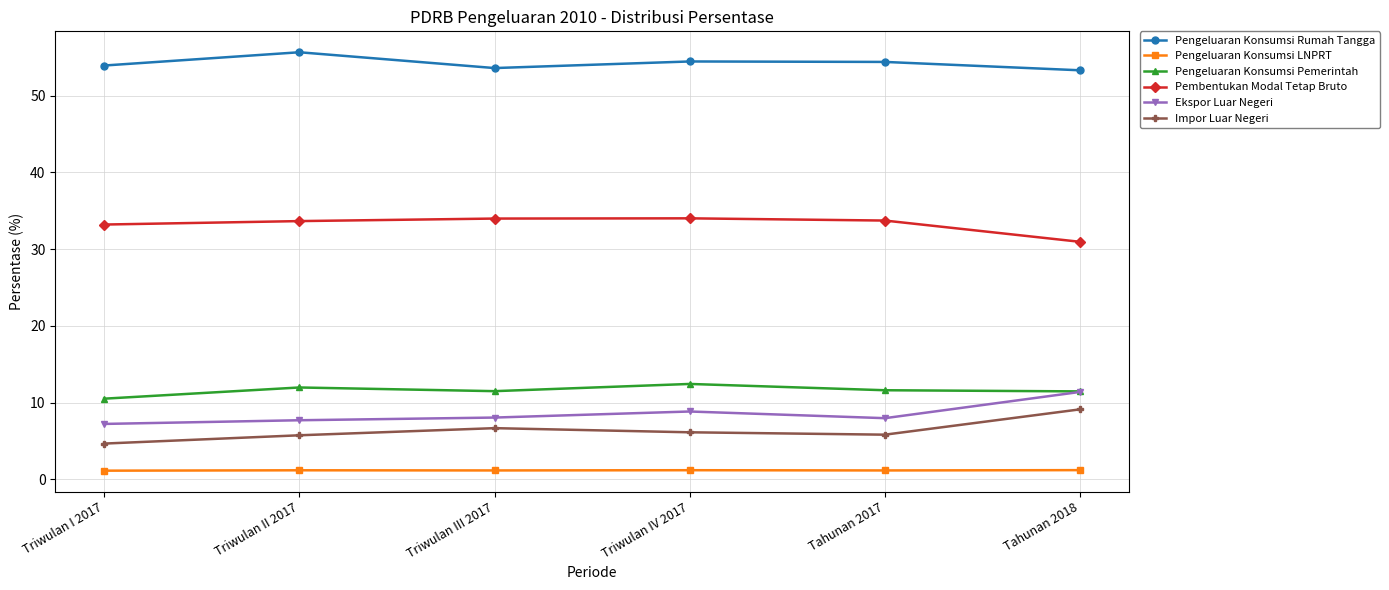

Between Triwulan II 2017 and Tahunan 2017, which series saw the biggest shift?

Pengeluaran Konsumsi Rumah Tangga